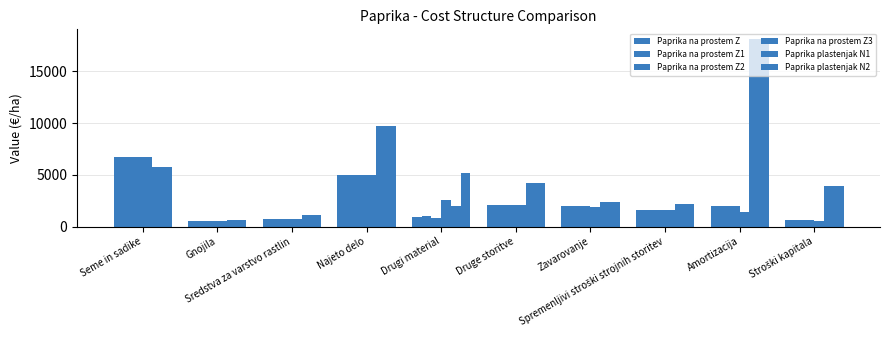

Which category has the highest value across all series?

Amortizacija